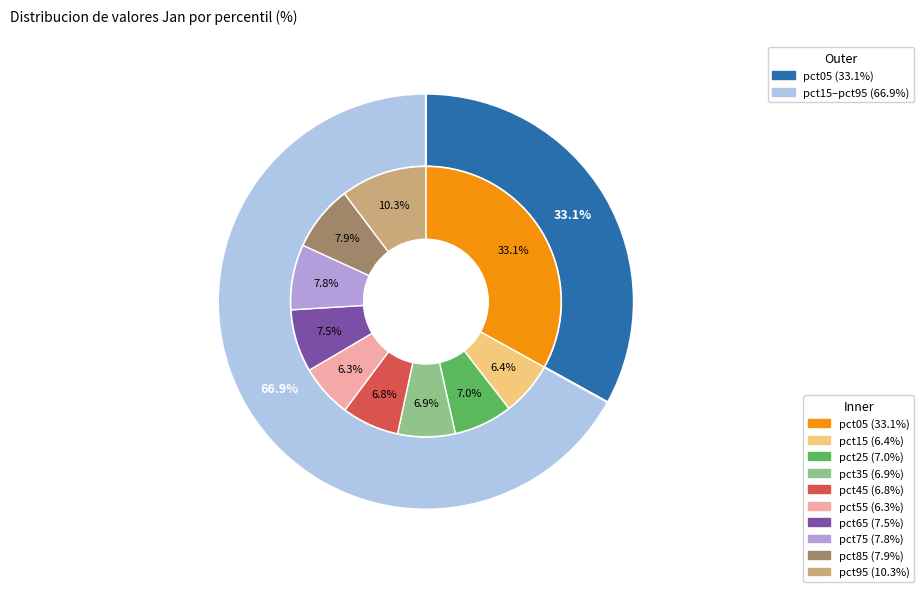

To the nearest percent, what is the combined percentage of pct55 and pct65?

14%